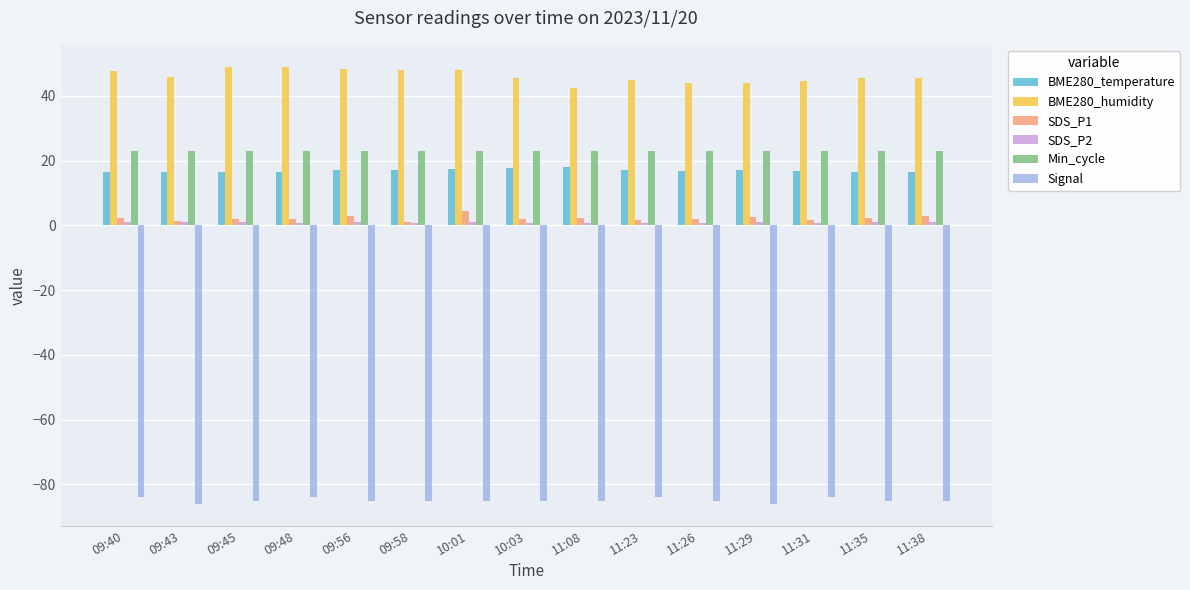

The value of Signal at 09:43 is -37.7. True or false?

False